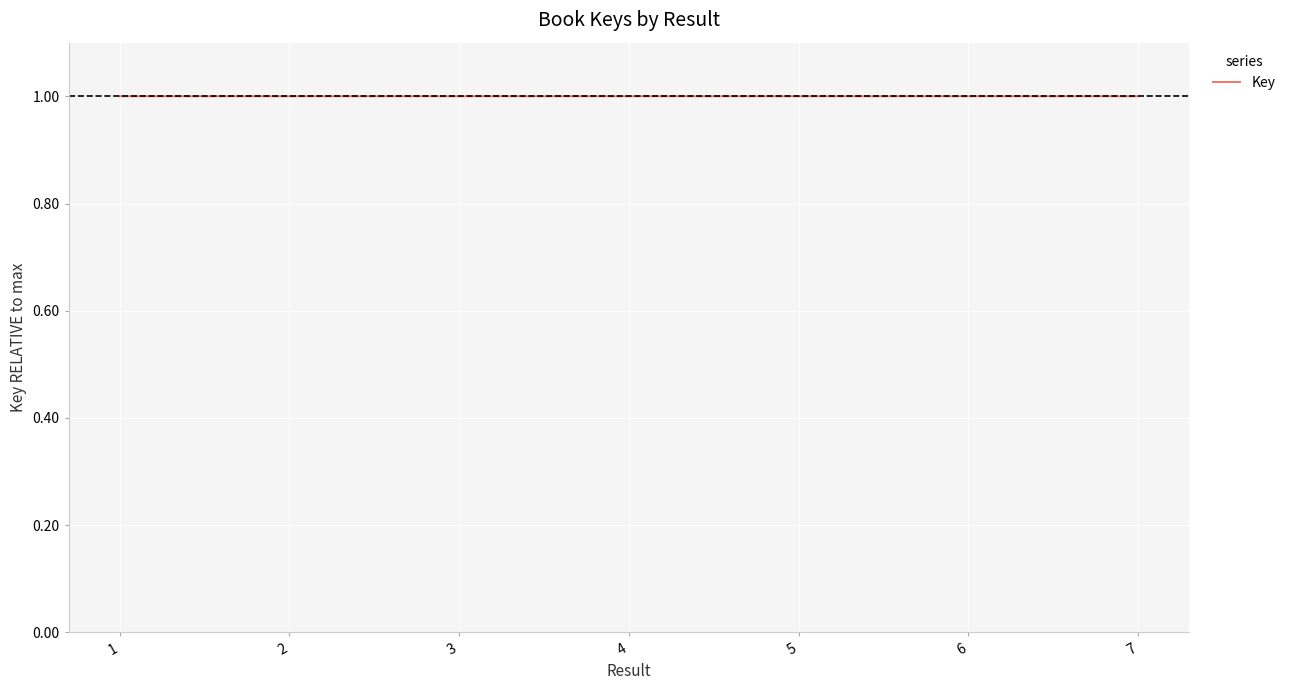

Is it true that the value at 1 is 1.0?

True